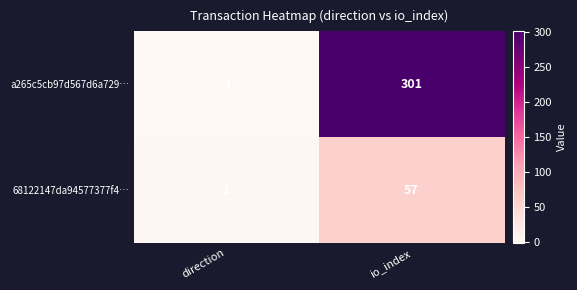

What is the difference between the maximum and minimum values in the 68122147da94577377f4… series?

56